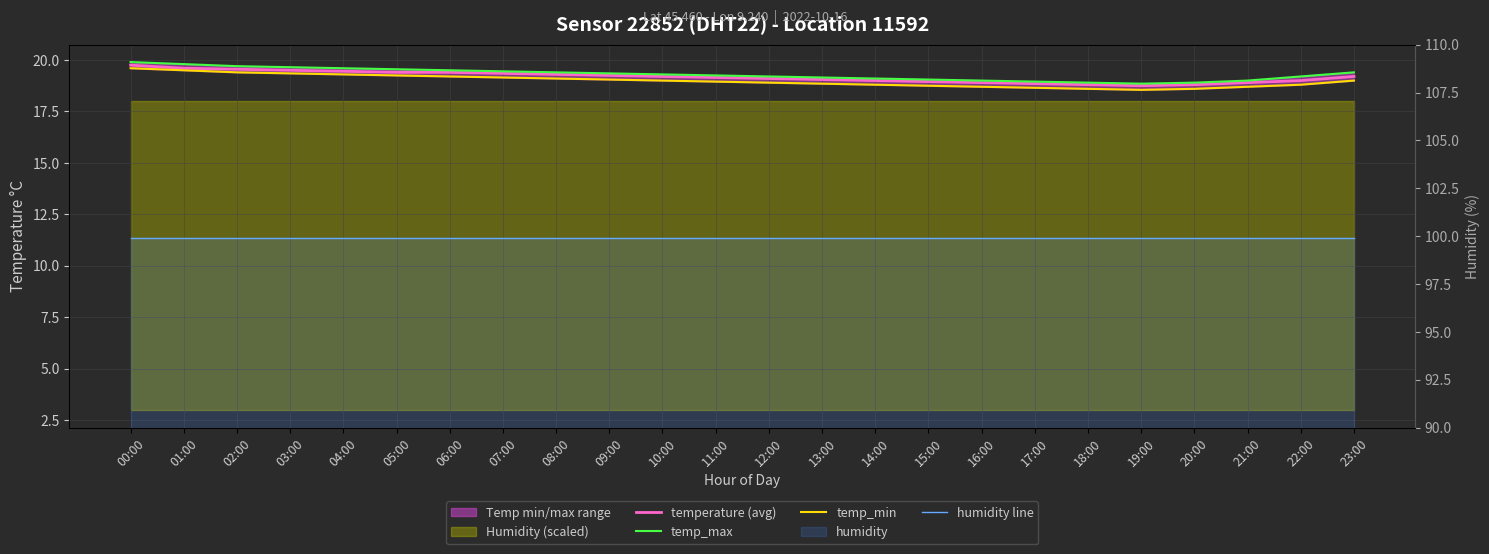

At how many categories does at least one series exceed 51?

24